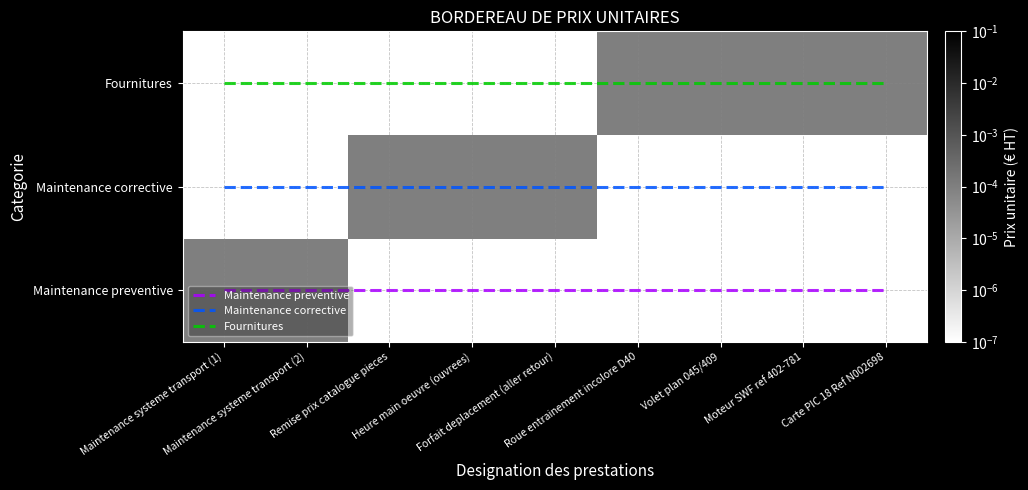

Which category has the highest value across all series?

Maintenance systeme transport (1)